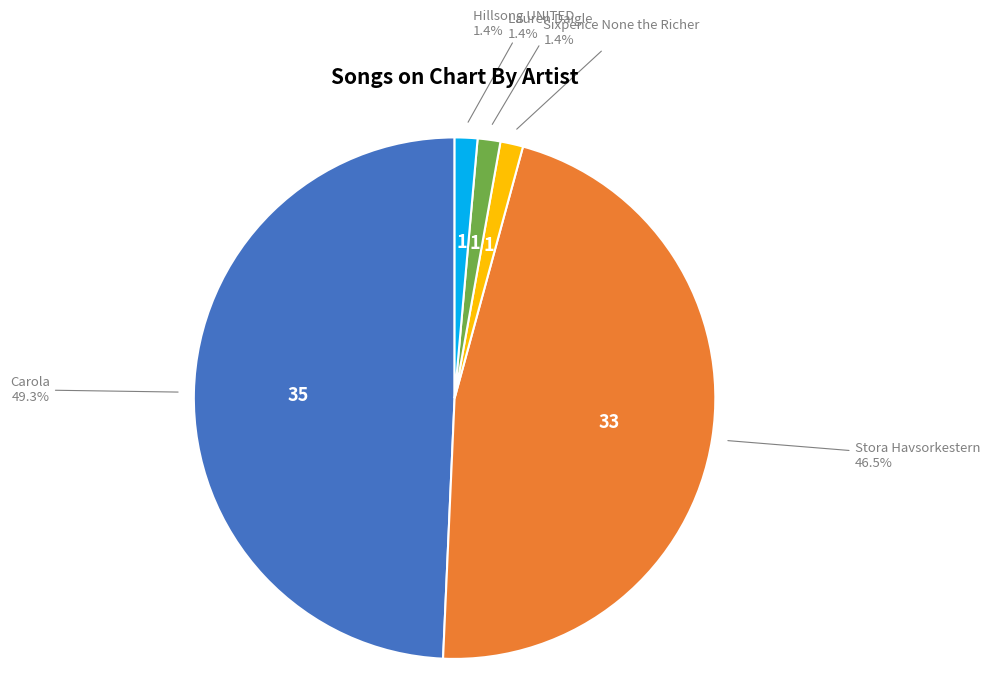

To the nearest percent, what is the difference between the largest and smallest slice percentages?

48%